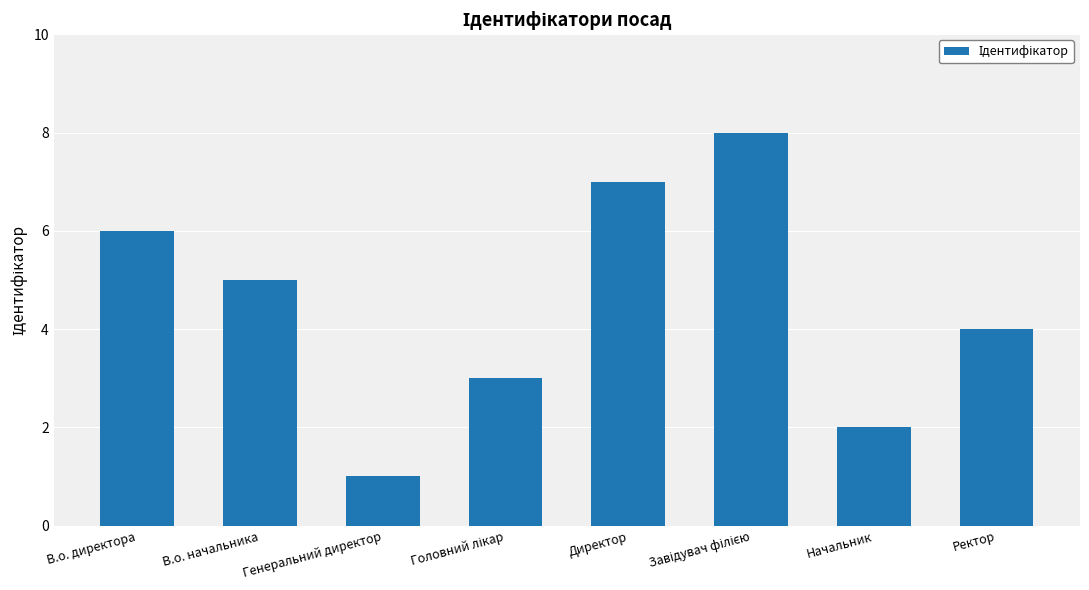

Is it true that the value at Начальник is 2?

True